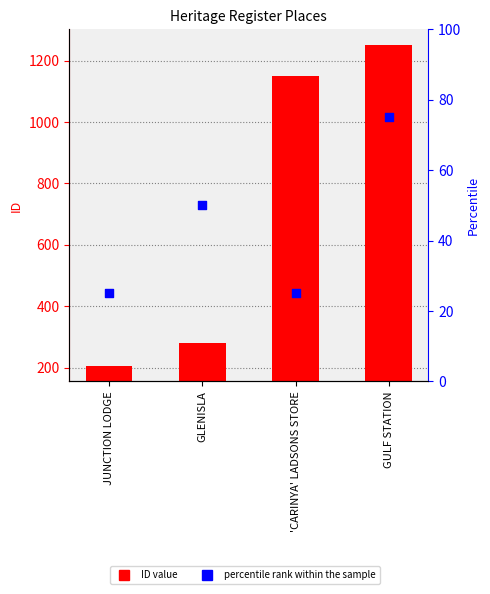

At how many categories does at least one series exceed 578?

2